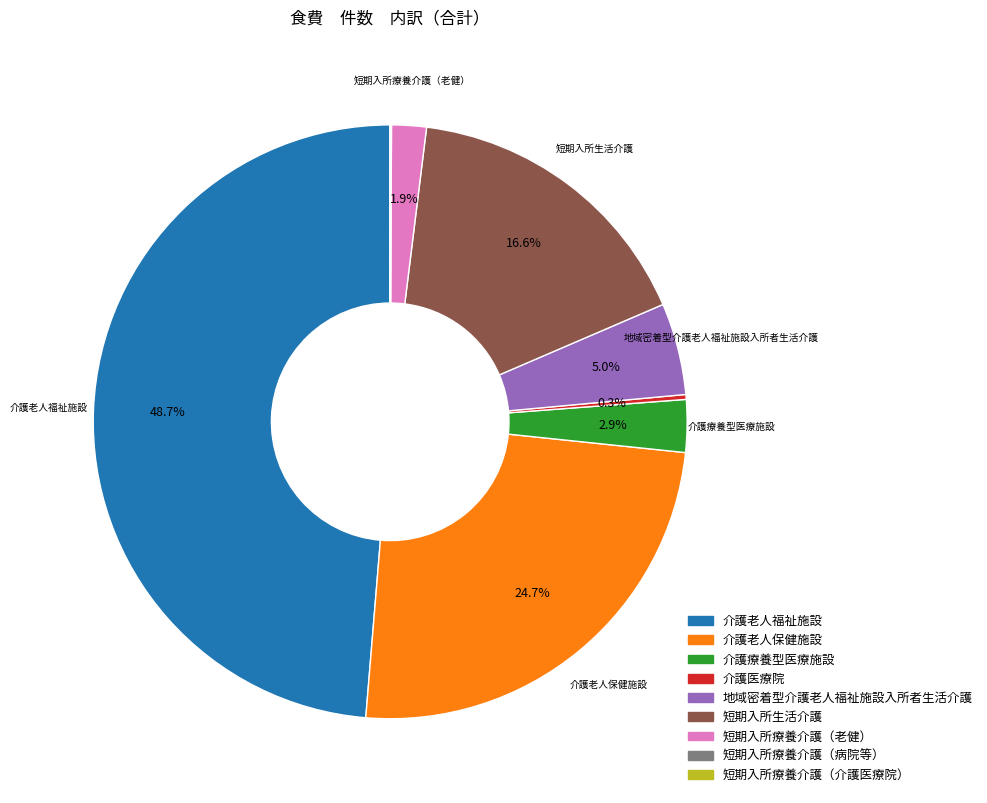

Which category has the biggest portion of the pie?

介護老人福祉施設